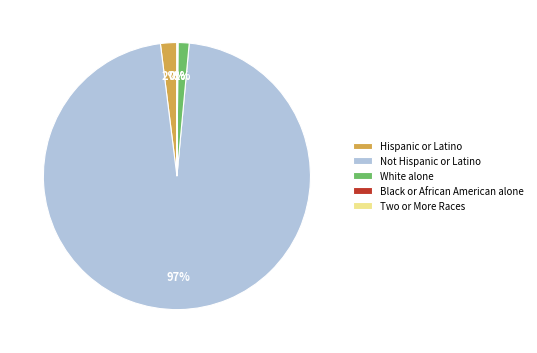

True or false: White alone accounts for 1% of the total.

True